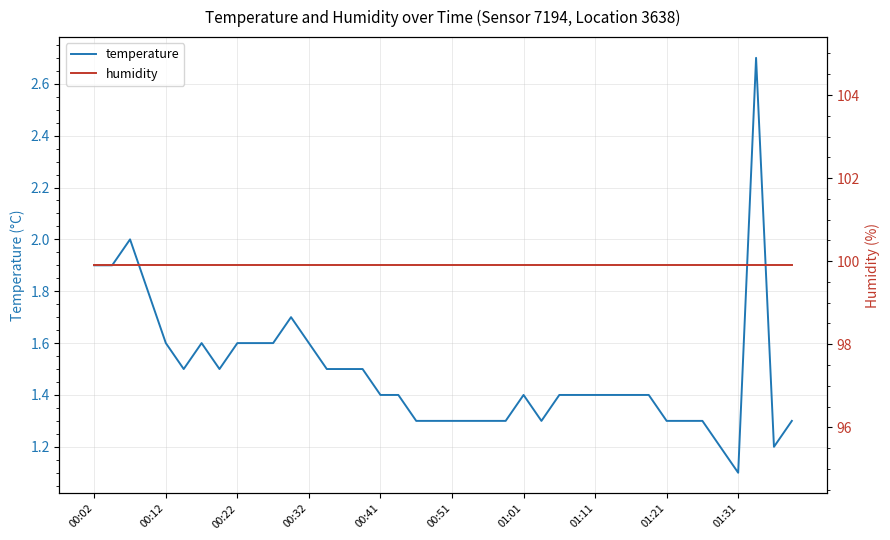

What is the minimum value for temperature?

1.1